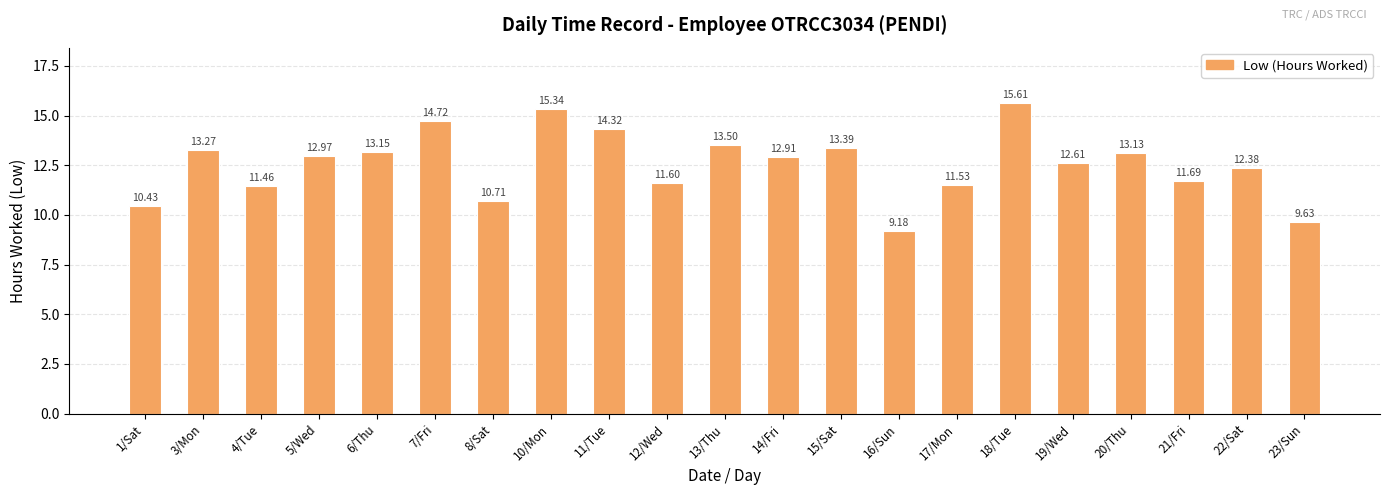

What is the maximum value shown in the chart?

15.6